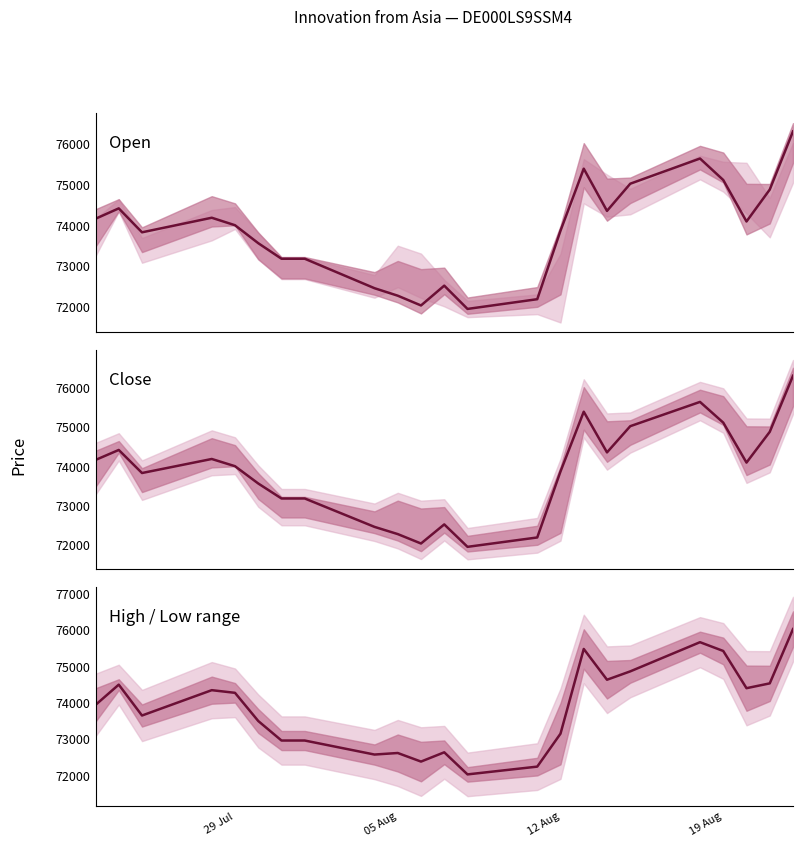

What are all the series names shown in the legend?

Open, Close, High / Low range